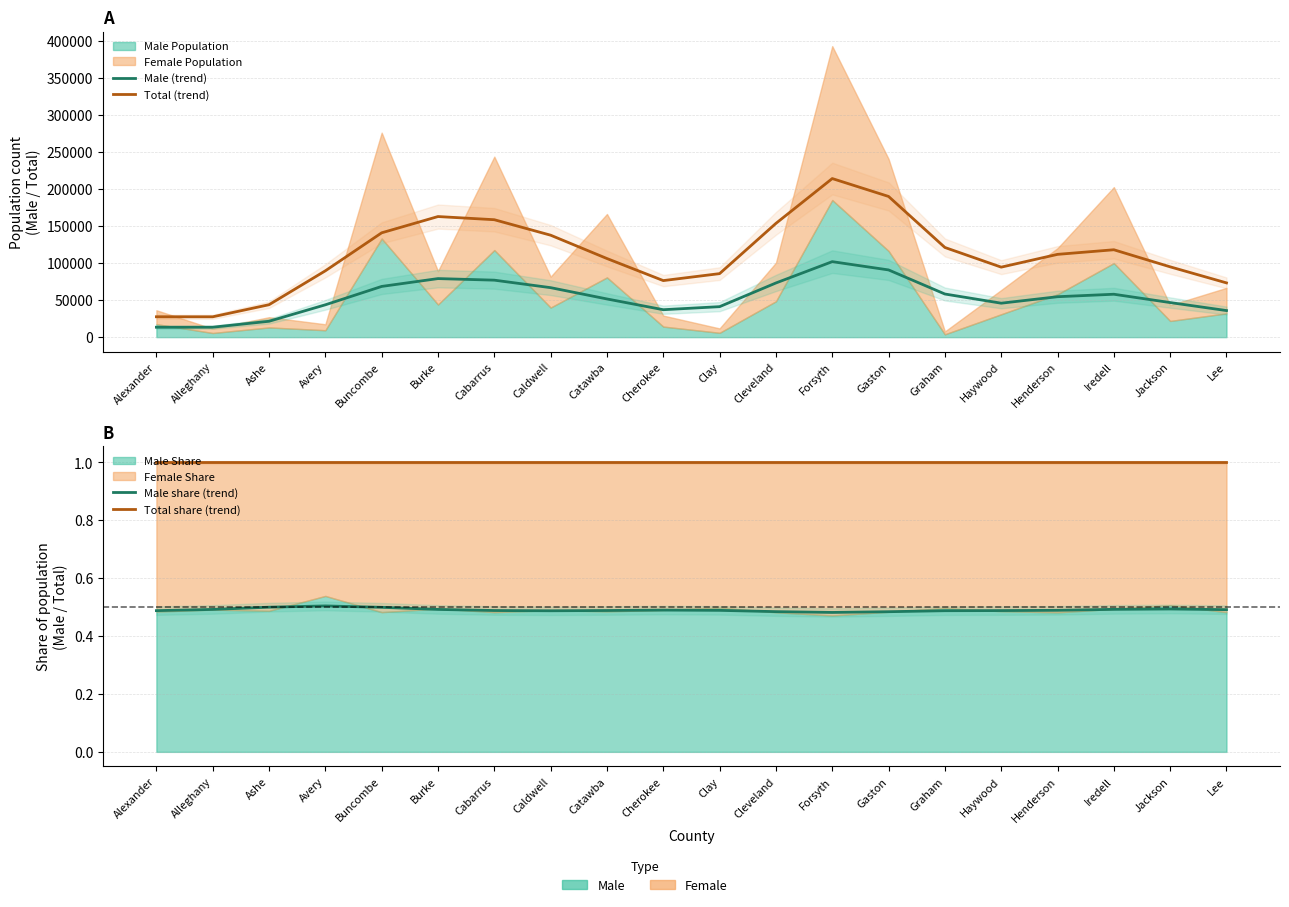

What is the label of the 3rd point from the right?

Iredell